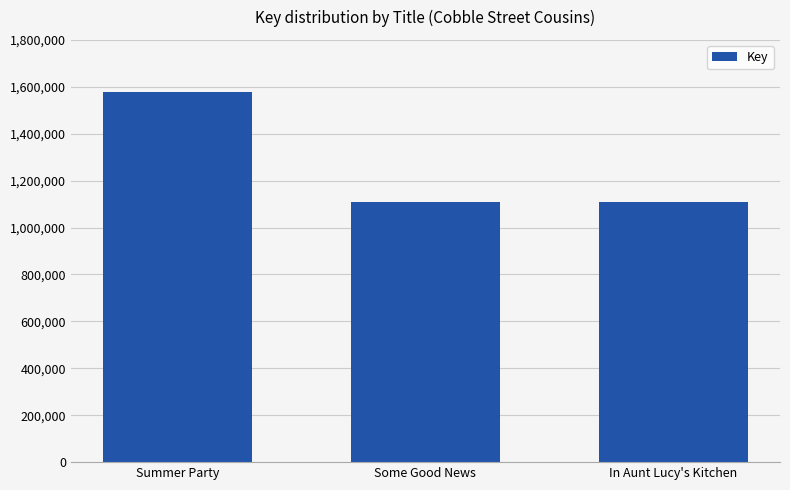

What is the difference between the maximum and minimum values?

467337